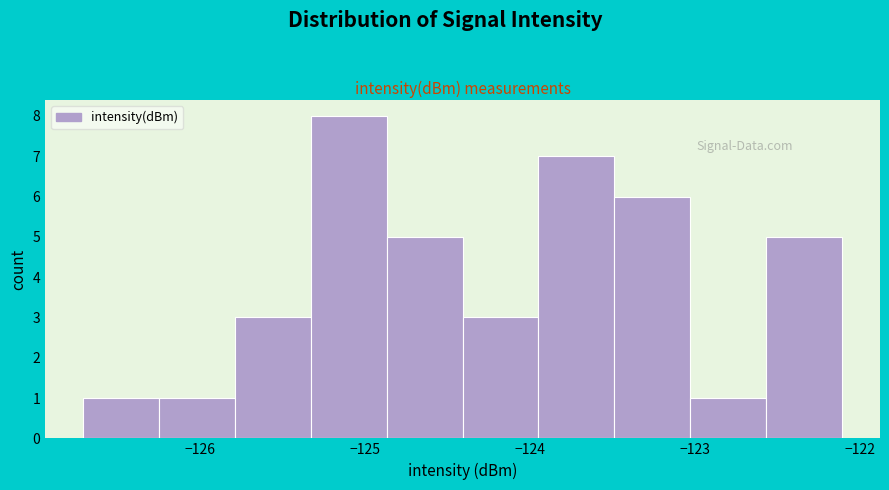

Which range on the x-axis has the tallest bar?

-125.3 to -124.9